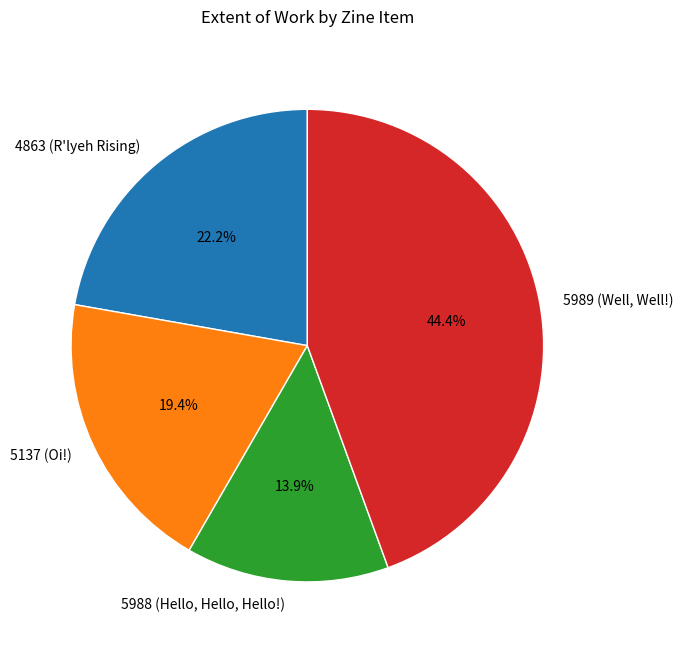

Between 5137 (Oi!) and 5989 (Well, Well!), which is larger?

5989 (Well, Well!)